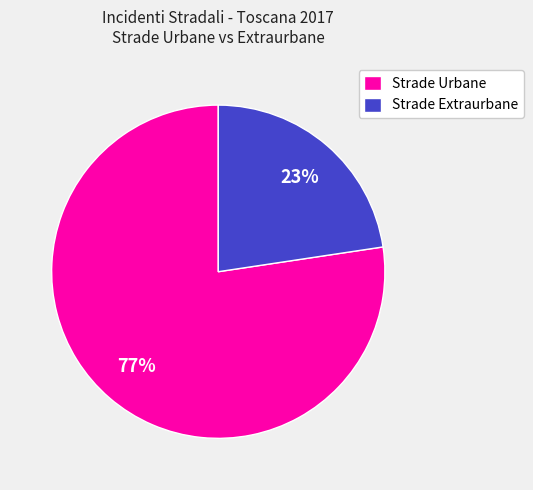

Rank the categories by value from lowest to highest.

Strade Extraurbane, Strade Urbane